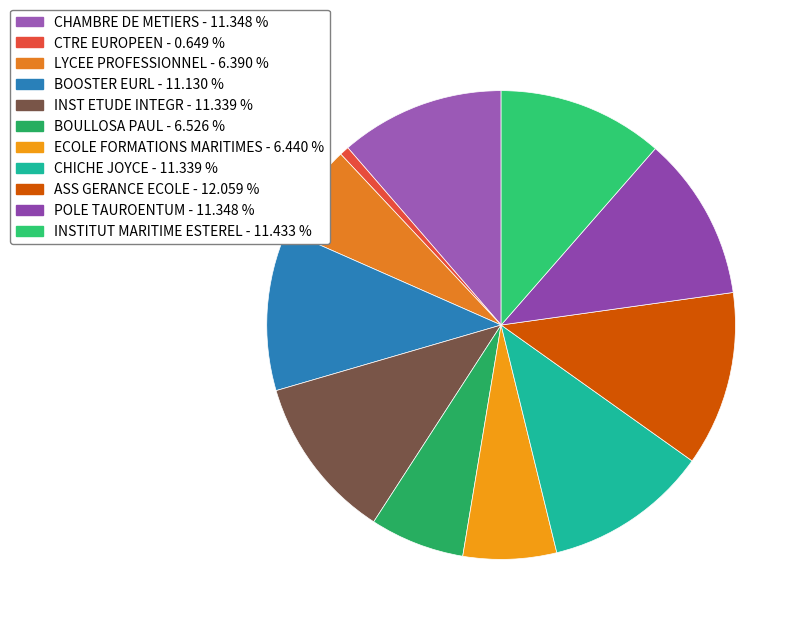

Count the number of slices in the pie.

11